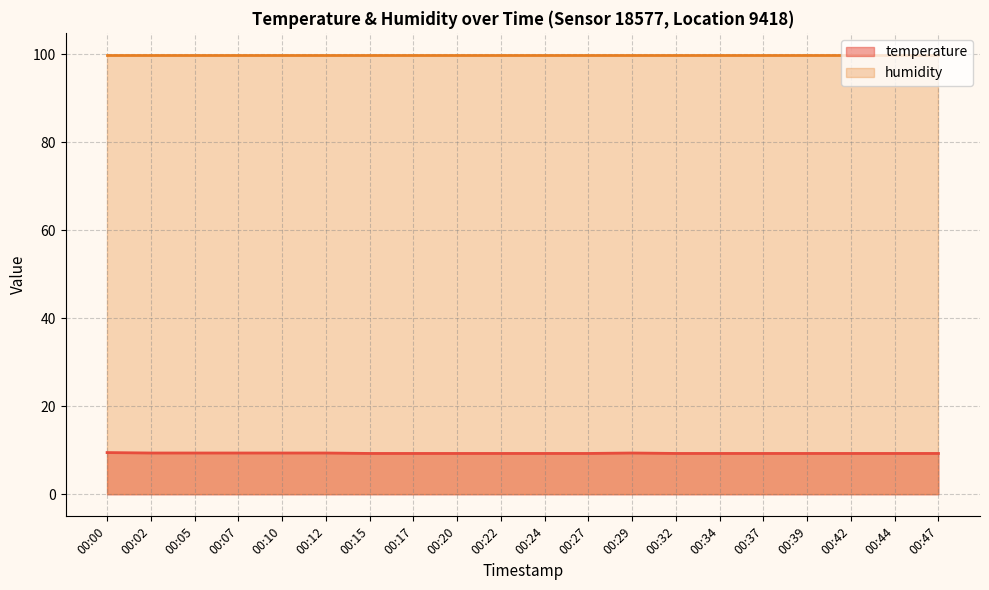

Reading left to right, extract all data points from this chart.

9.5	9.4	9.4	9.4	9.4	9.4	9.3	9.3	9.3	9.3	9.3	9.3	9.4	9.3	9.3	9.3	9.3	9.3	9.3	9.3